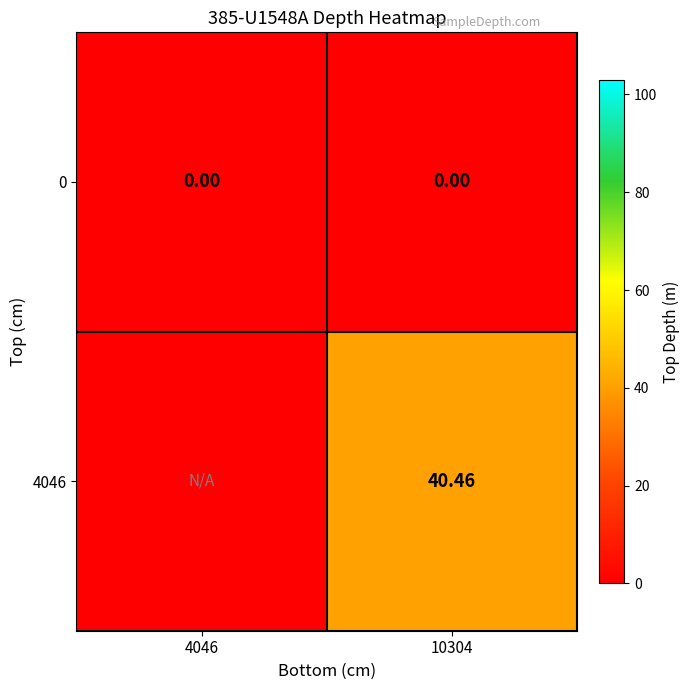

True or false: 0 has a value of 0.0 at 4046.

True